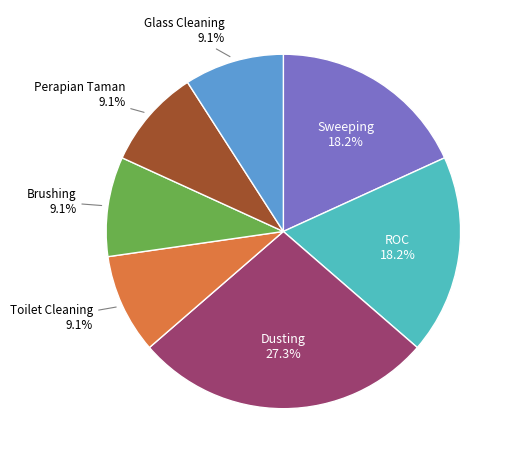

Is there any slice that represents more than half of the pie?

No